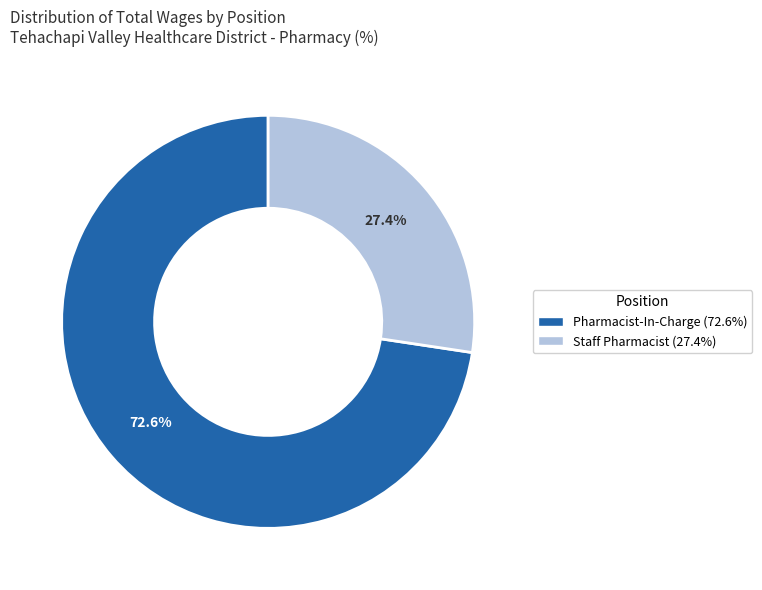

Is it true that Staff Pharmacist is 27% of the pie?

True